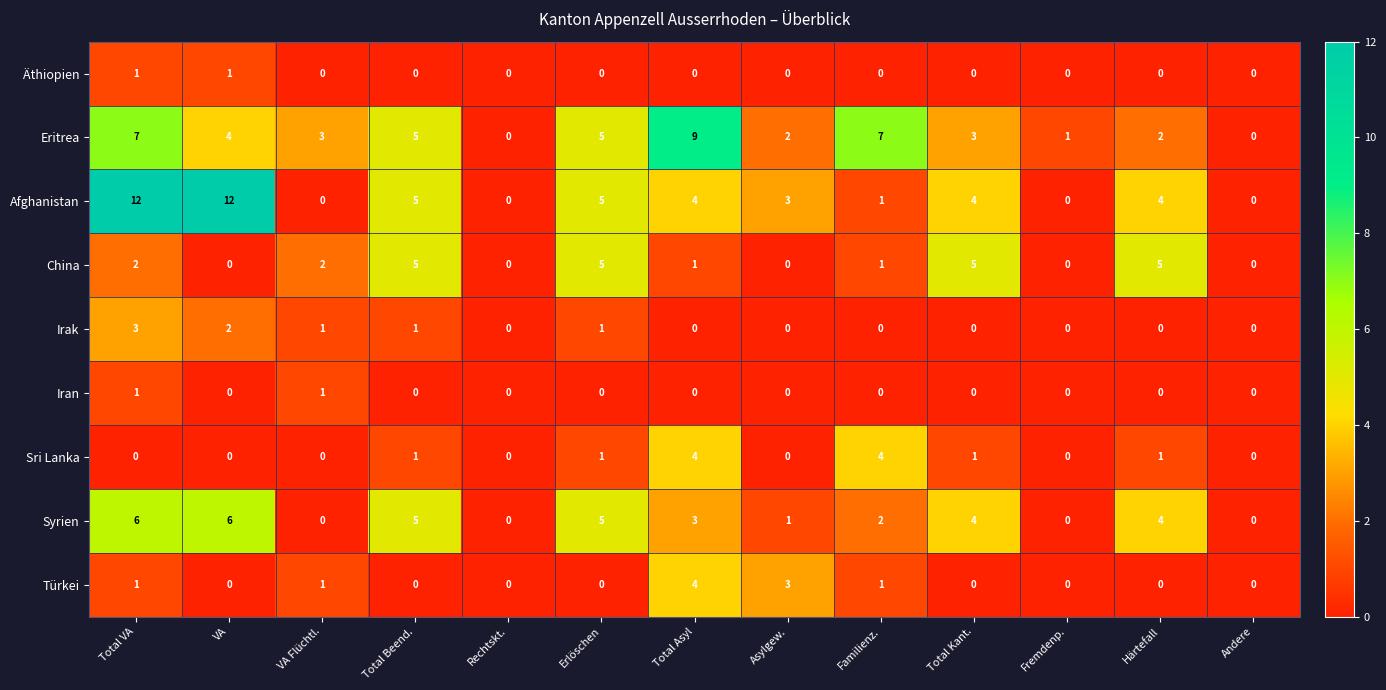

What is the sum of the Syrien values at Total Kant. and Erlöschen?

9